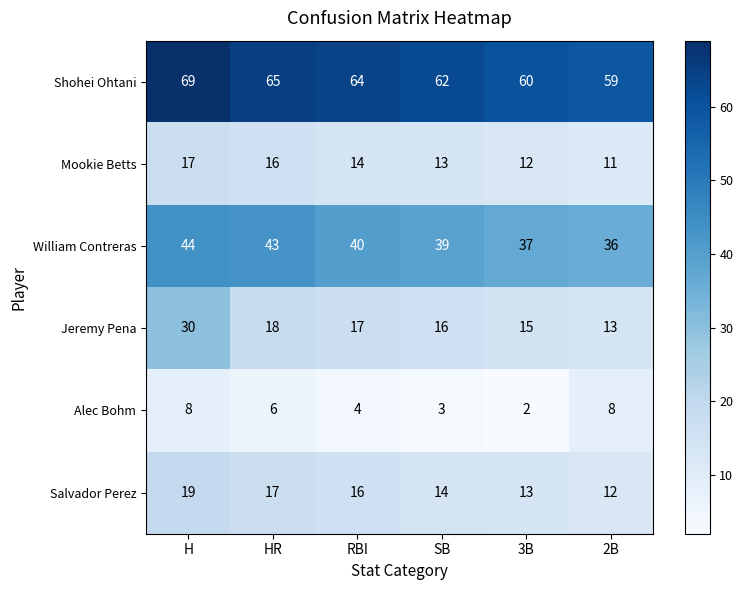

Is it true that Alec Bohm equals 2 at SB?

False